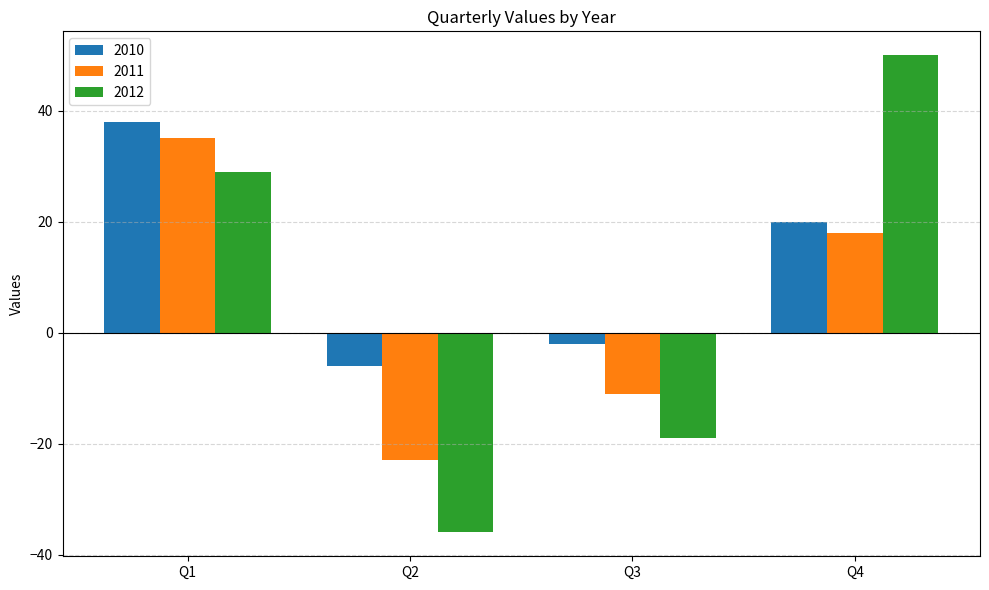

What is the difference between the highest and lowest values at Q3?

17